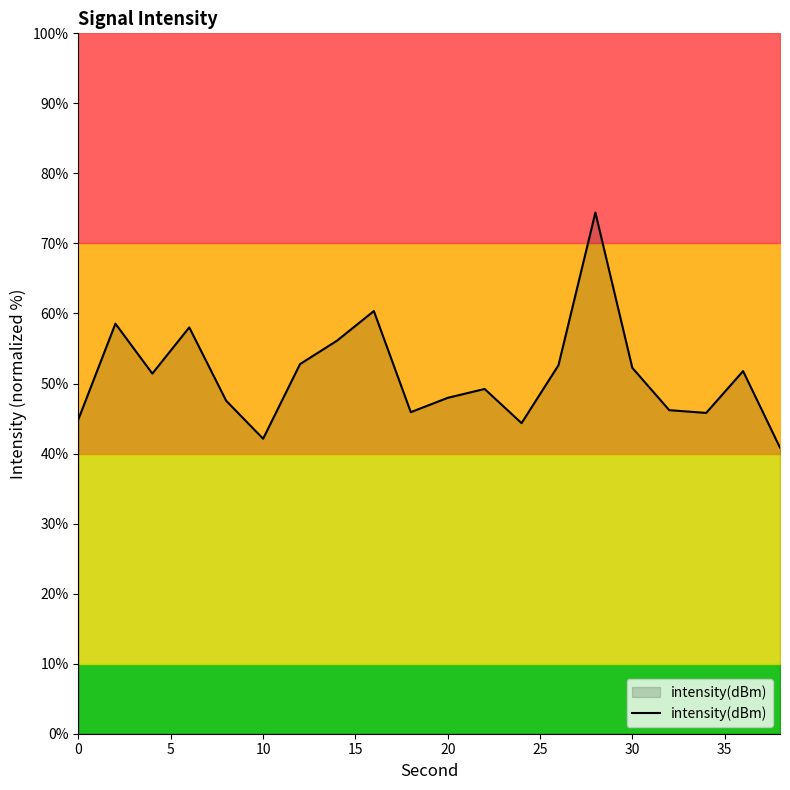

What is the minimum value for intensity(dBm)?

40.8